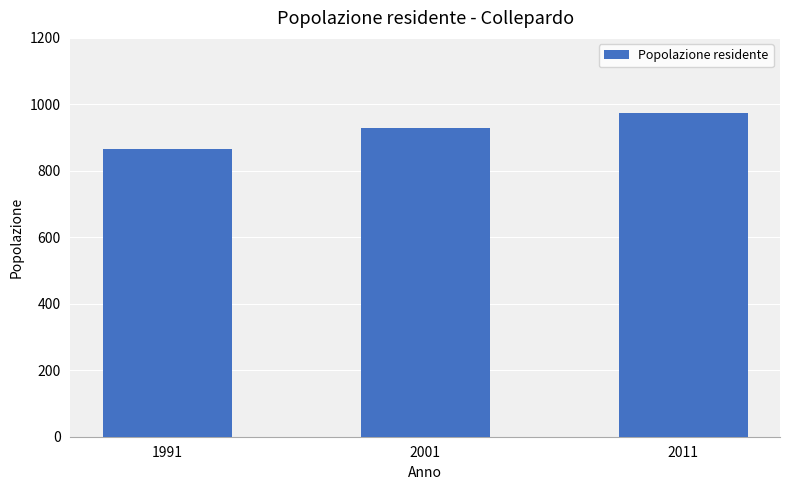

Between 2011 and 2001, which is larger?

2011